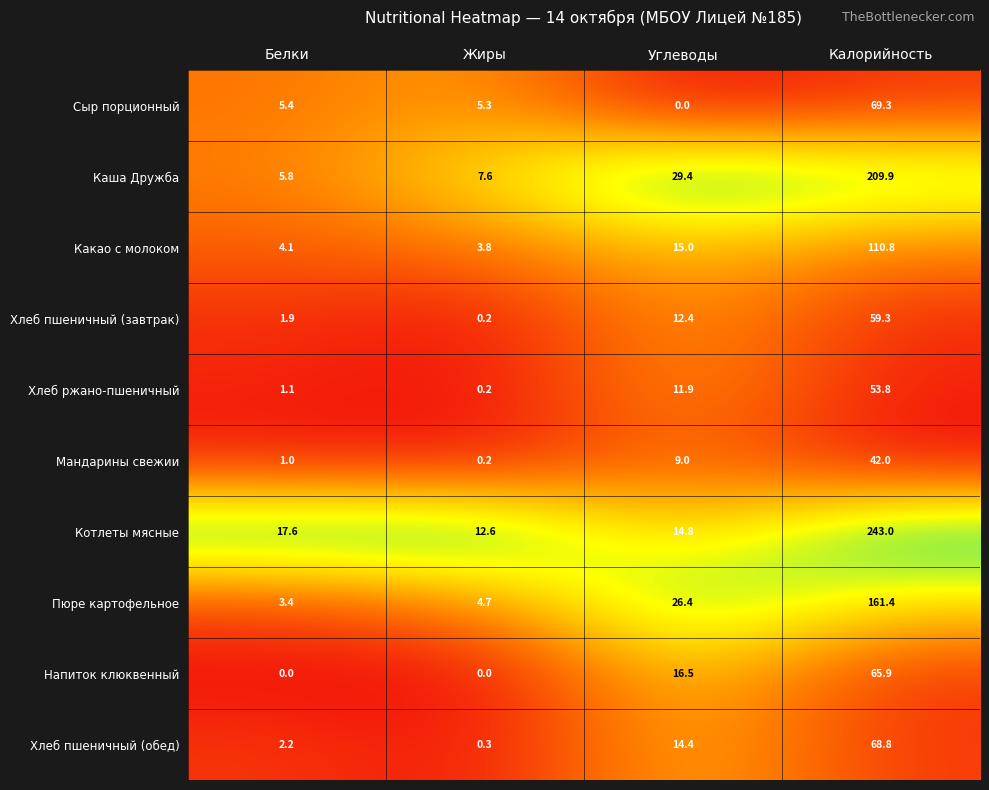

At which category is the sum across all series the highest?

Калорийность